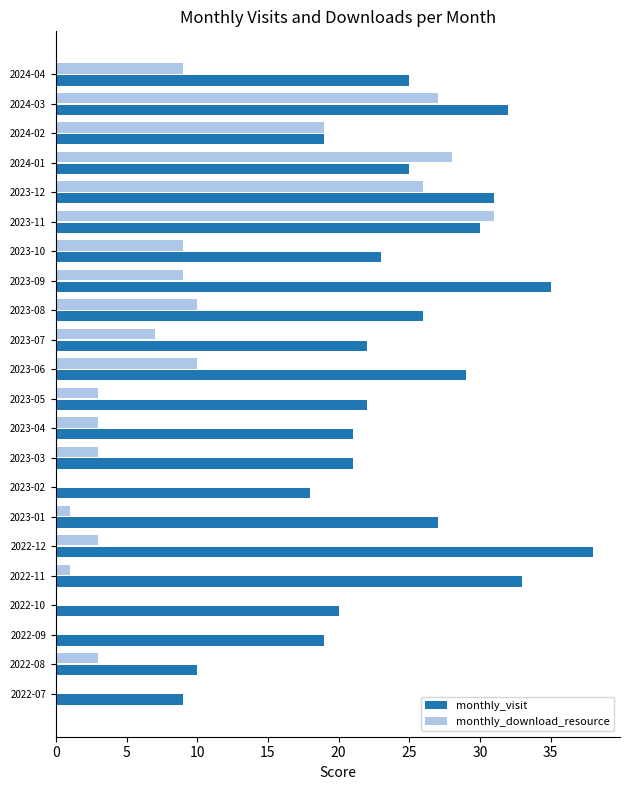

Which series has the largest total across all categories?

monthly_visit